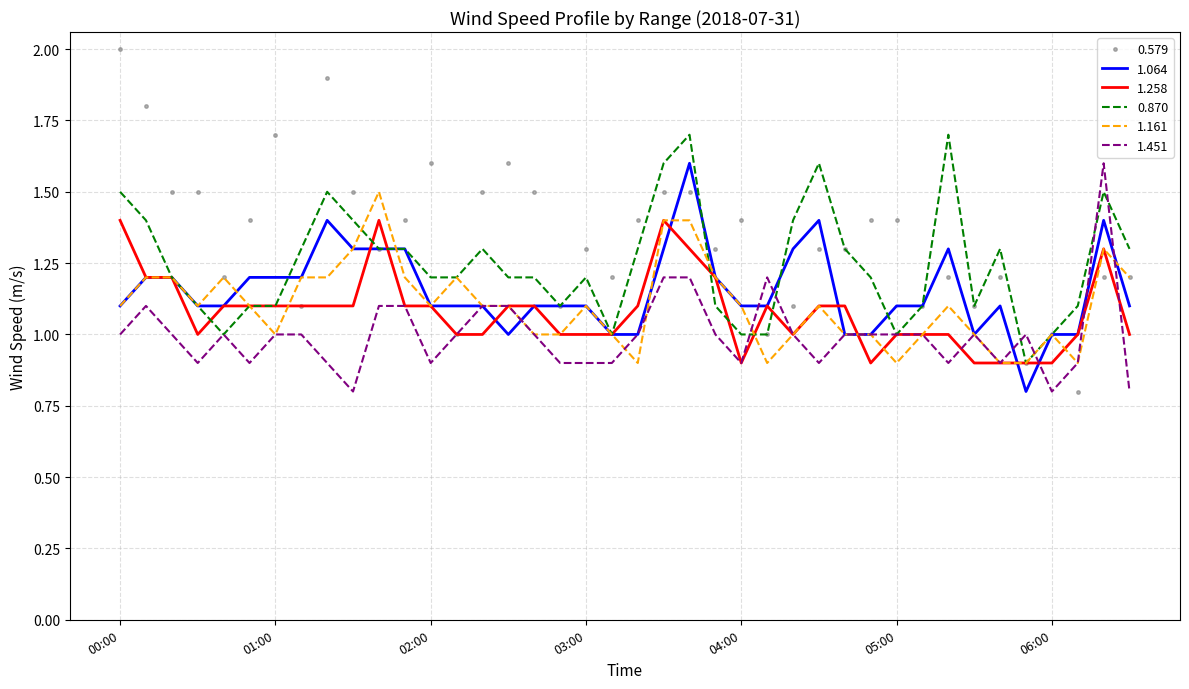

What is the difference between the maximum and minimum values in the 1.258 series?

0.5